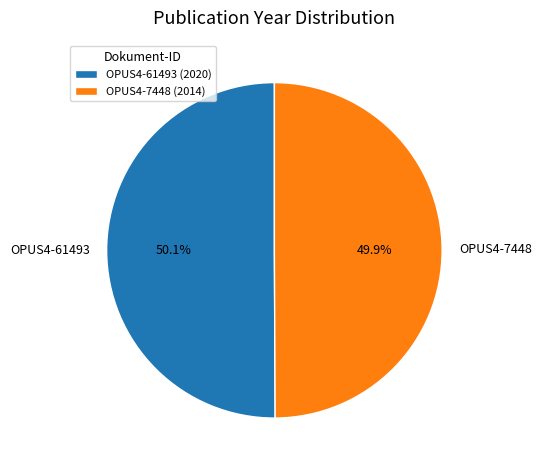

Is there any slice that represents more than half of the pie?

Yes